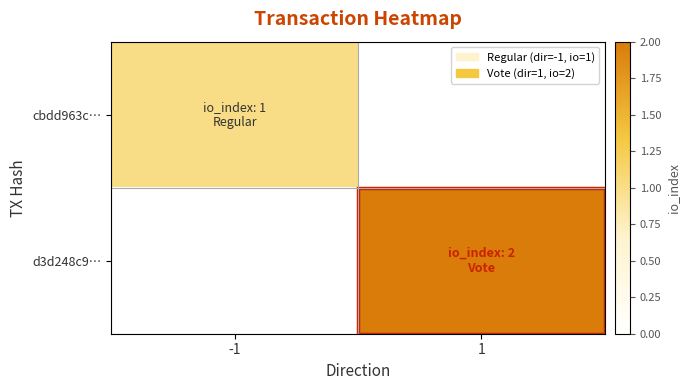

Between -1 and 1, which is larger?

-1